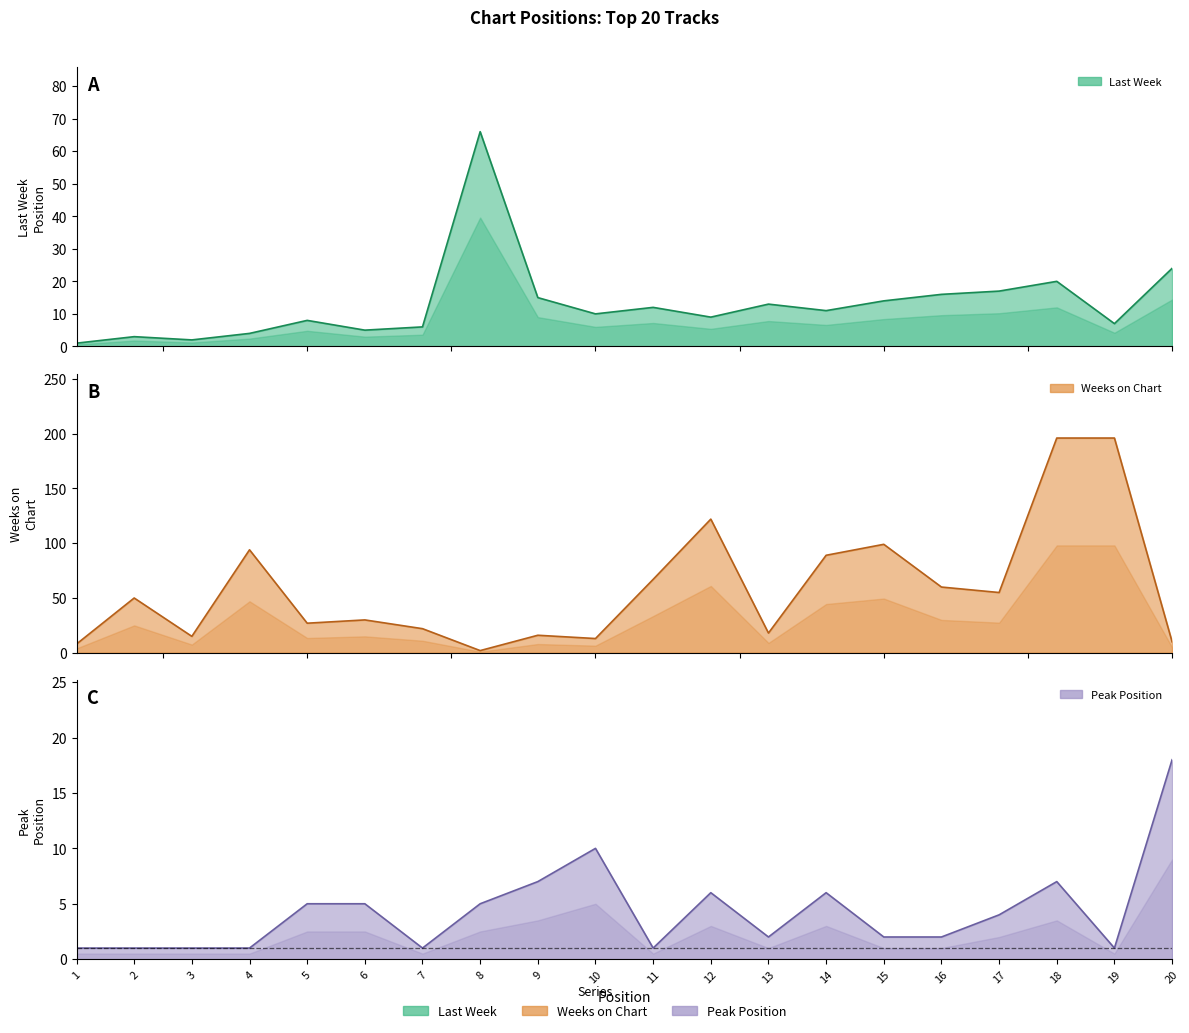

Where does the Weeks on Chart series first go above 50?

4